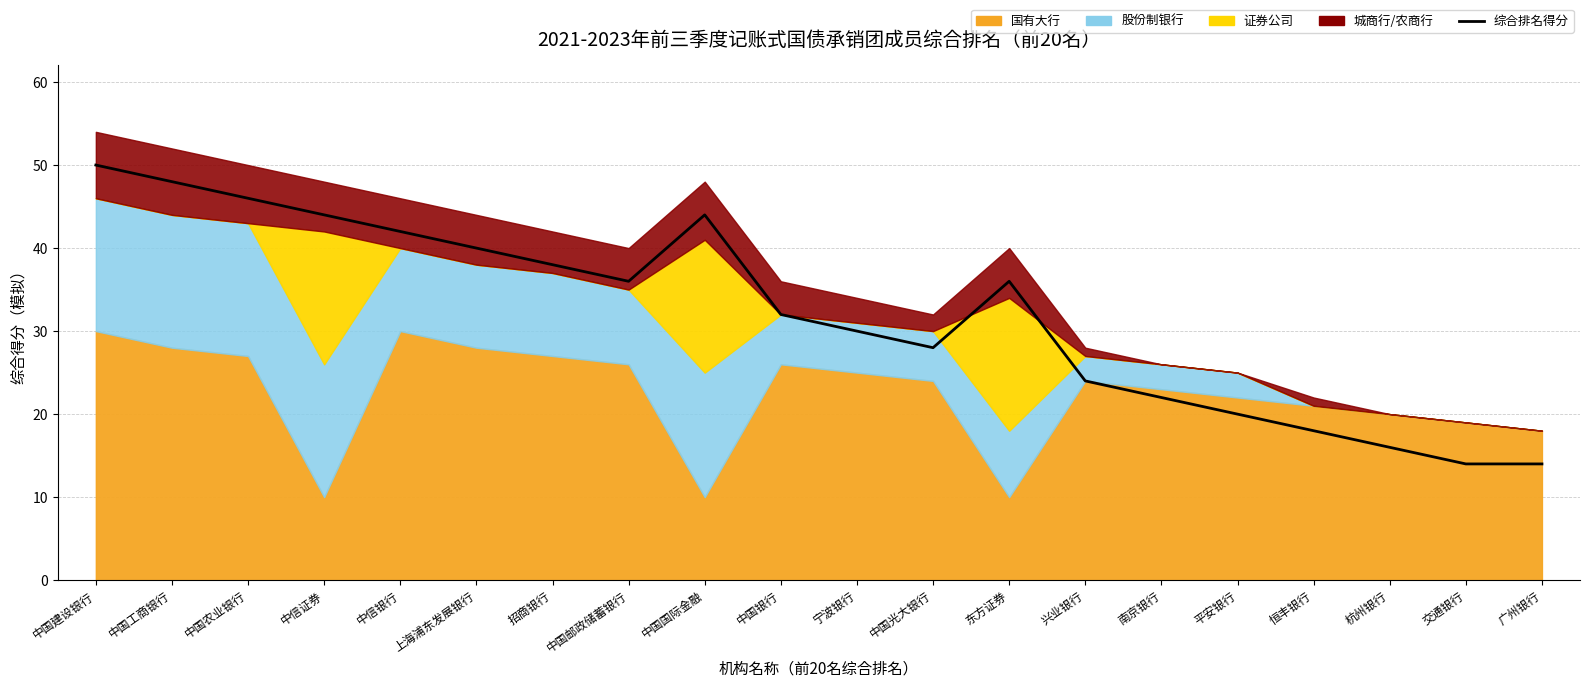

What is the label of the 9th point from the right?

中国光大银行